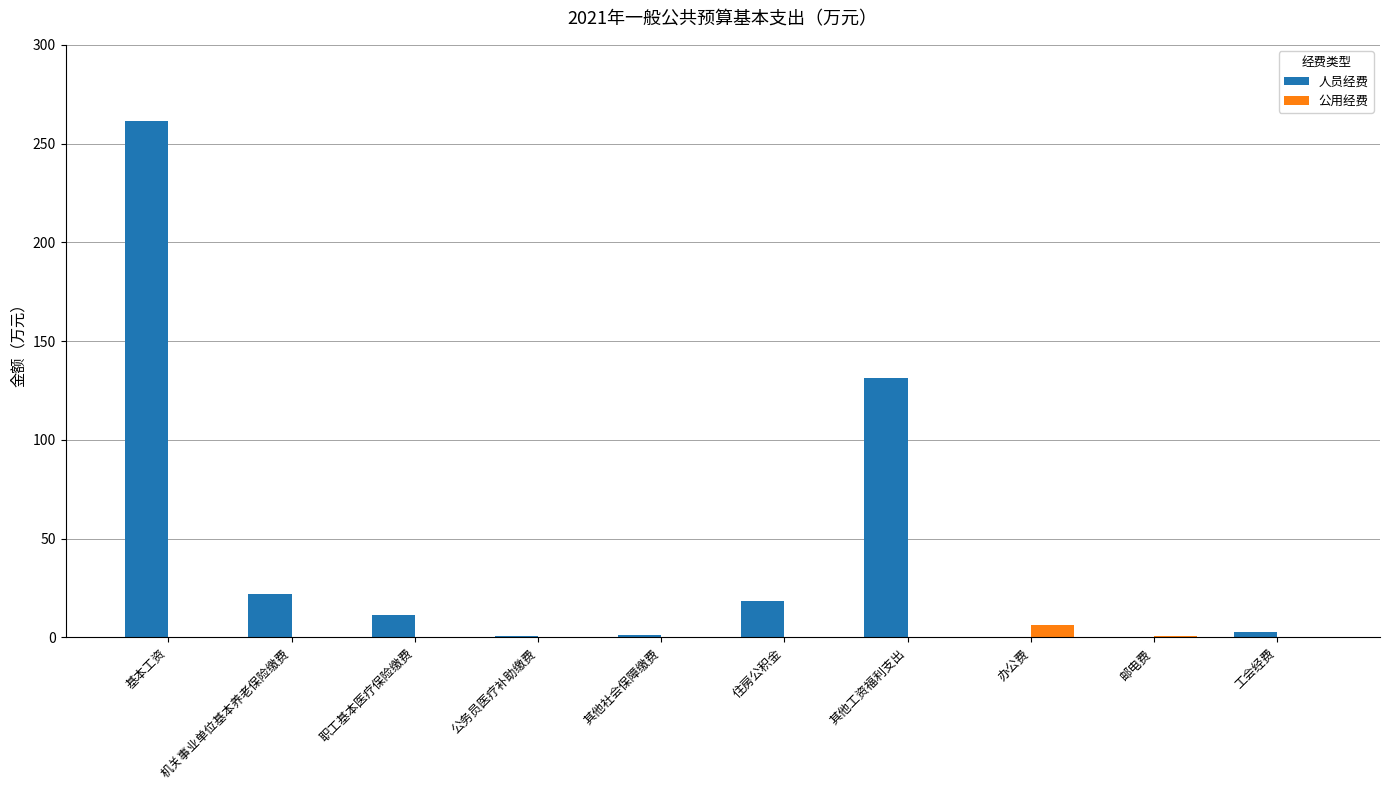

What is the sum of the 公用经费 values at 办公费 and 住房公积金?

6.3